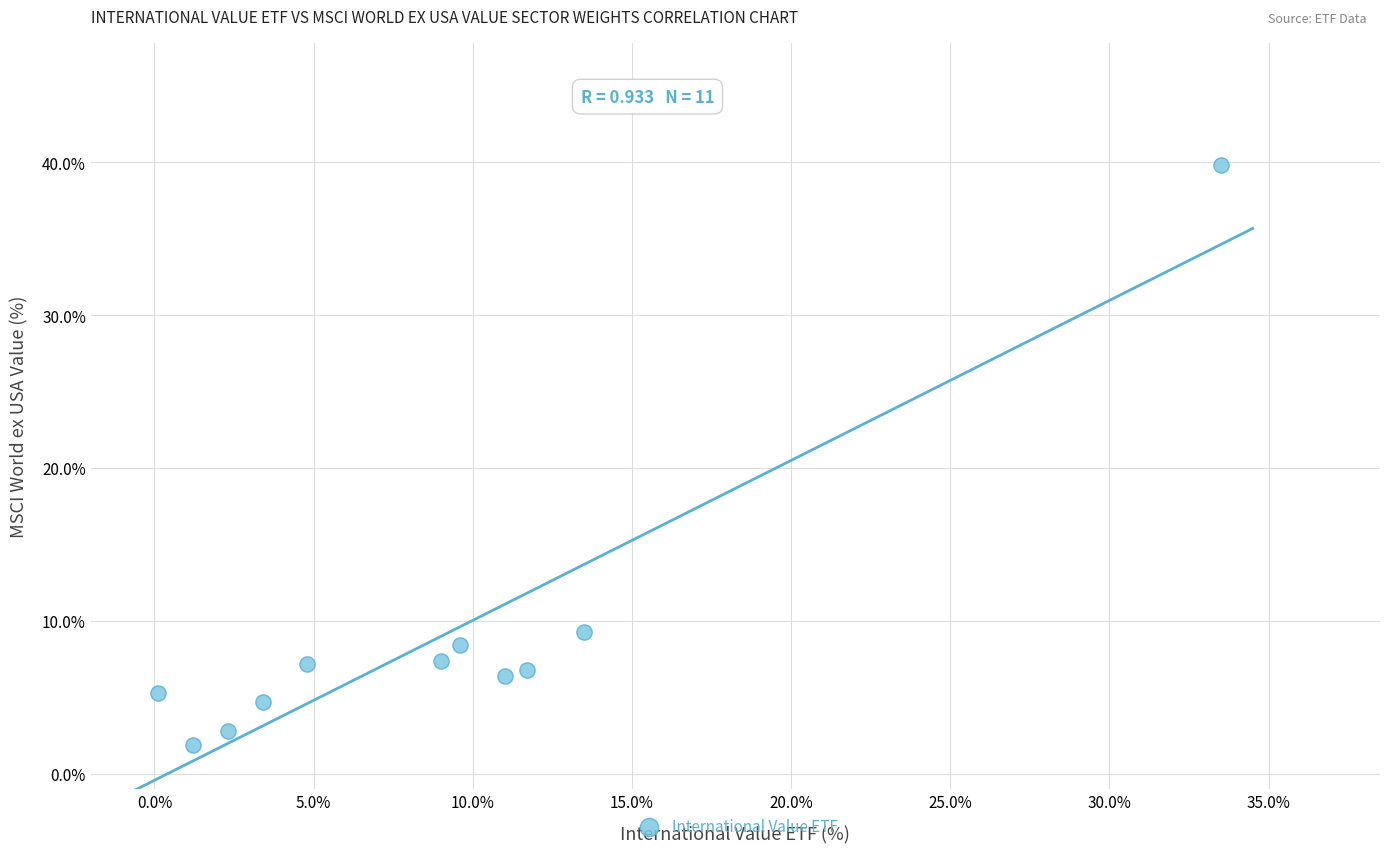

What is the range of X values (max minus min)?

33.4